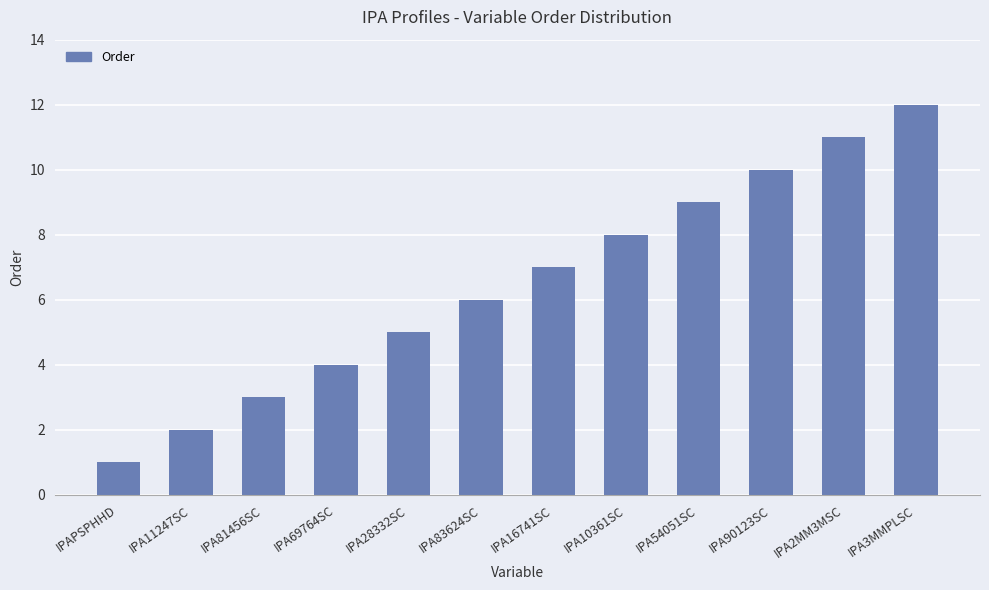

How many distinct data groups are displayed?

1